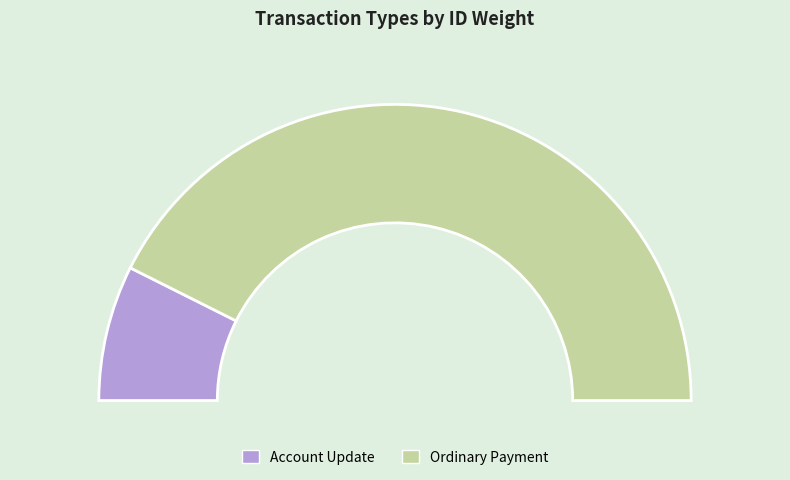

To the nearest percent, what percentage of the pie is Account Update?

15%